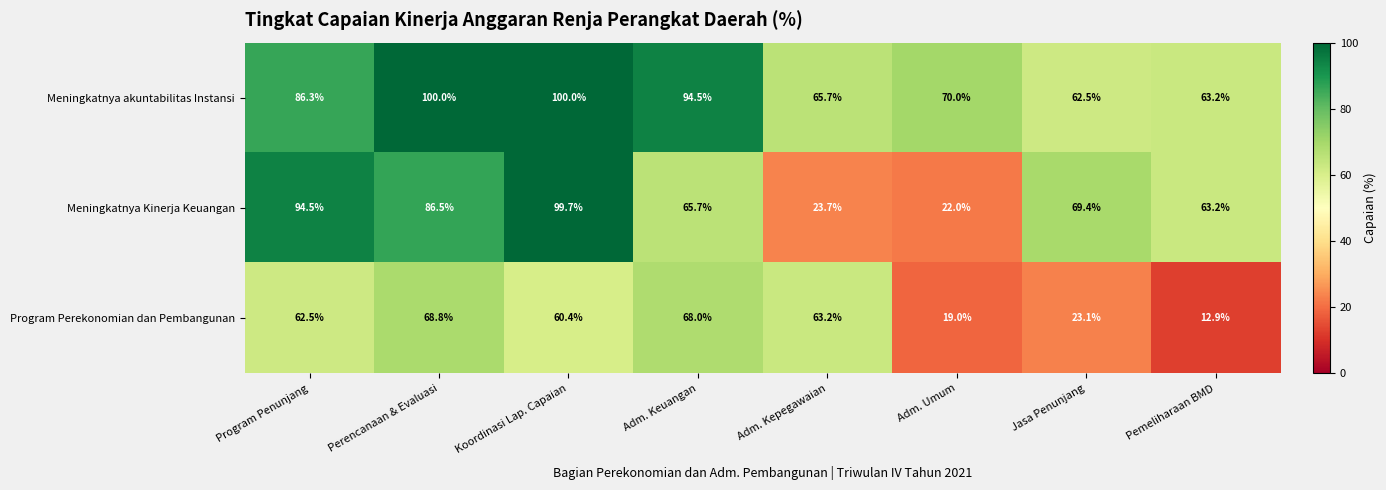

List the series in order of their overall mean, lowest first.

Program Perekonomian dan Pembangunan, Meningkatnya Kinerja Keuangan, Meningkatnya akuntabilitas Instansi